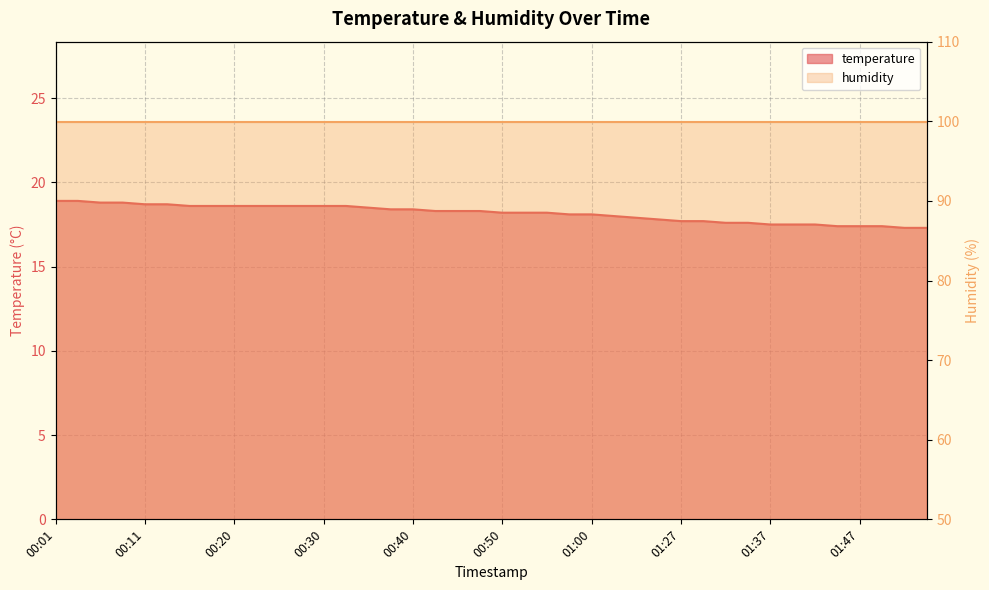

List the labels in order of value, smallest first.

01:52, 01:54, 01:44, 01:47, 01:49, 01:37, 01:39, 01:42, 01:32, 01:34, 01:27, 01:29, 01:16, 01:10, 01:05, 00:57, 01:00, 00:50, 00:53, 00:55, 00:43, 00:45, 00:48, 00:38, 00:40, 00:35, 00:15, 00:18, 00:20, 00:23, 00:25, 00:28, 00:30, 00:33, 00:11, 00:13, 00:06, 00:08, 00:01, 00:03